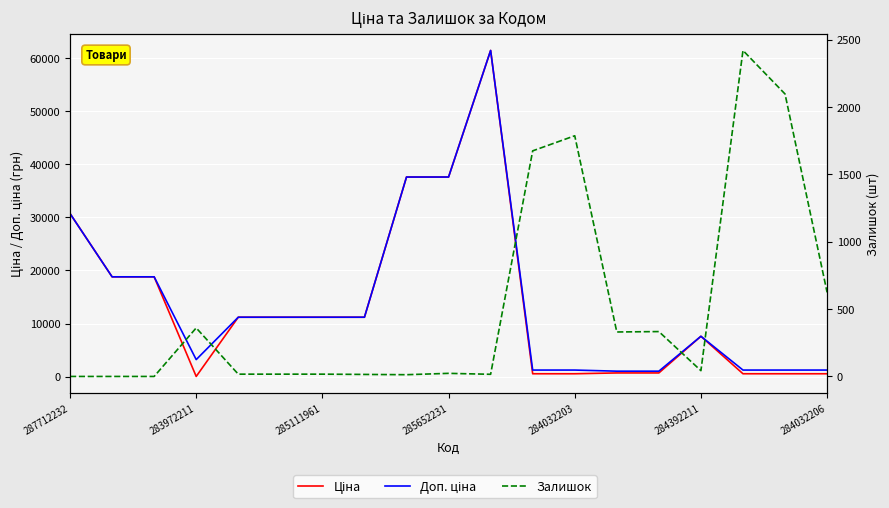

What is the difference between the maximum and second lowest values in the Ціна series?

60895.3